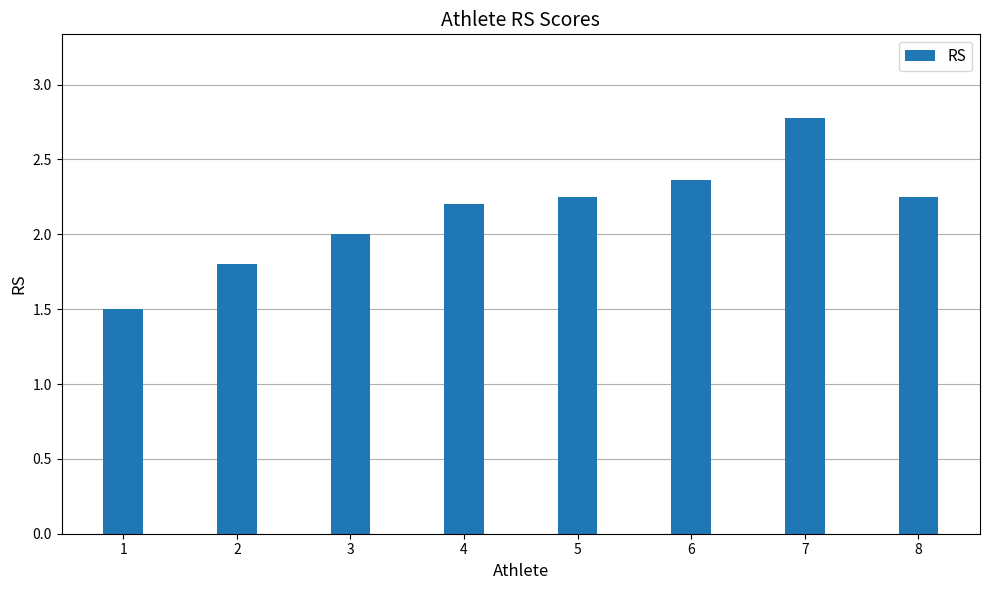

What is the average value?

2.1